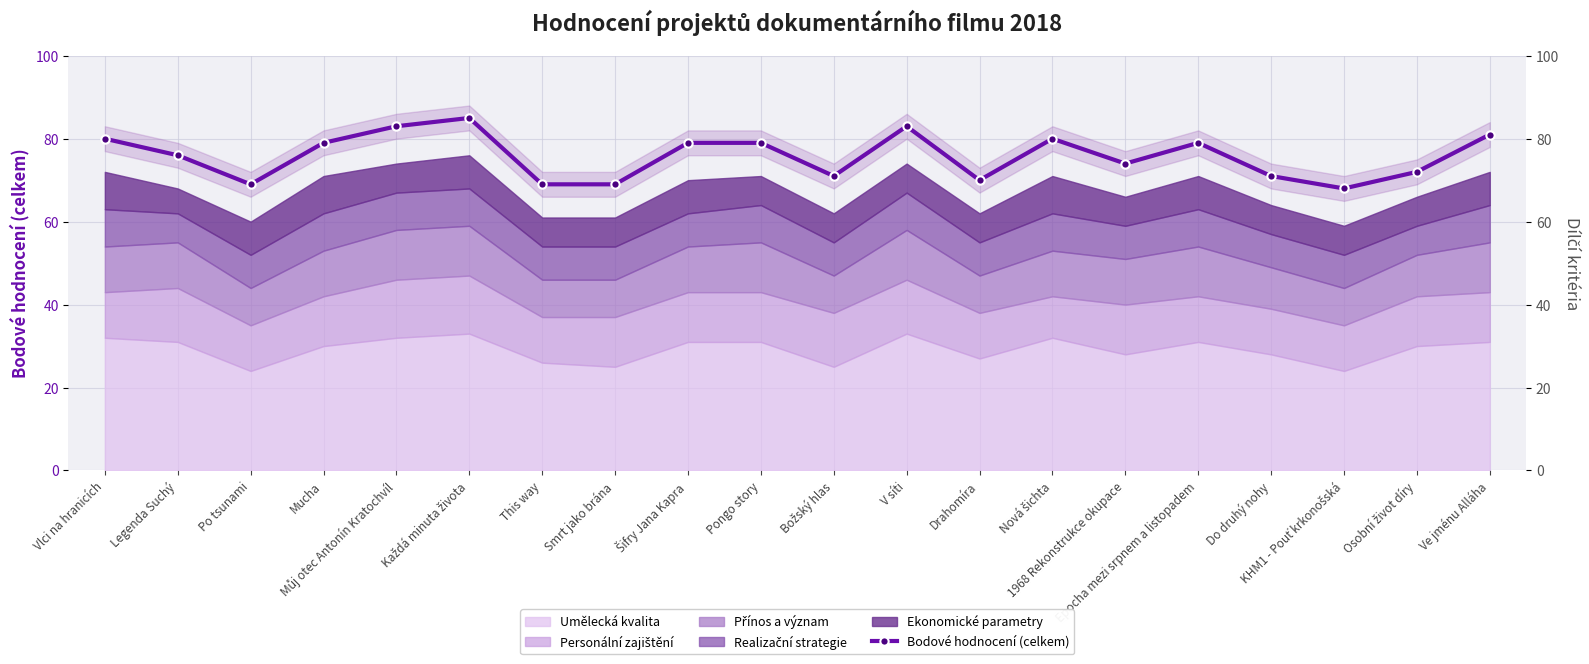

The chart shows a value of 32 at 1968 Rekonstrukce okupace. True or false?

False